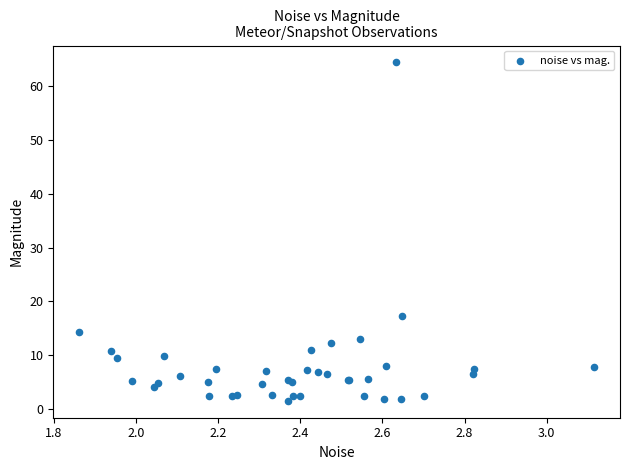

What Y value in the scatter plot is closest to 32?

17.3